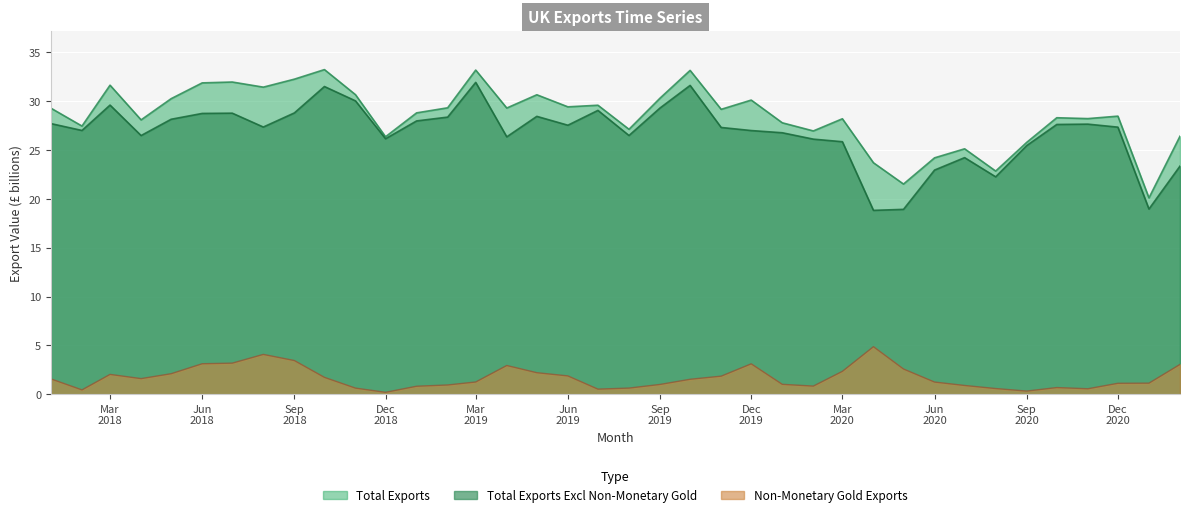

What is the maximum value shown in the chart?

33.2